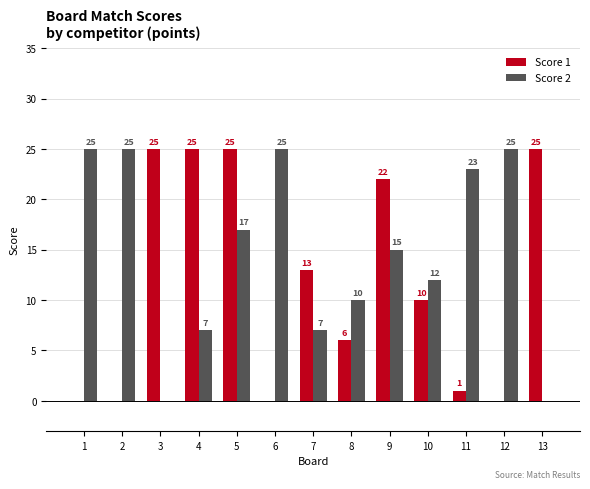

Does the chart contain stacked bars?

No